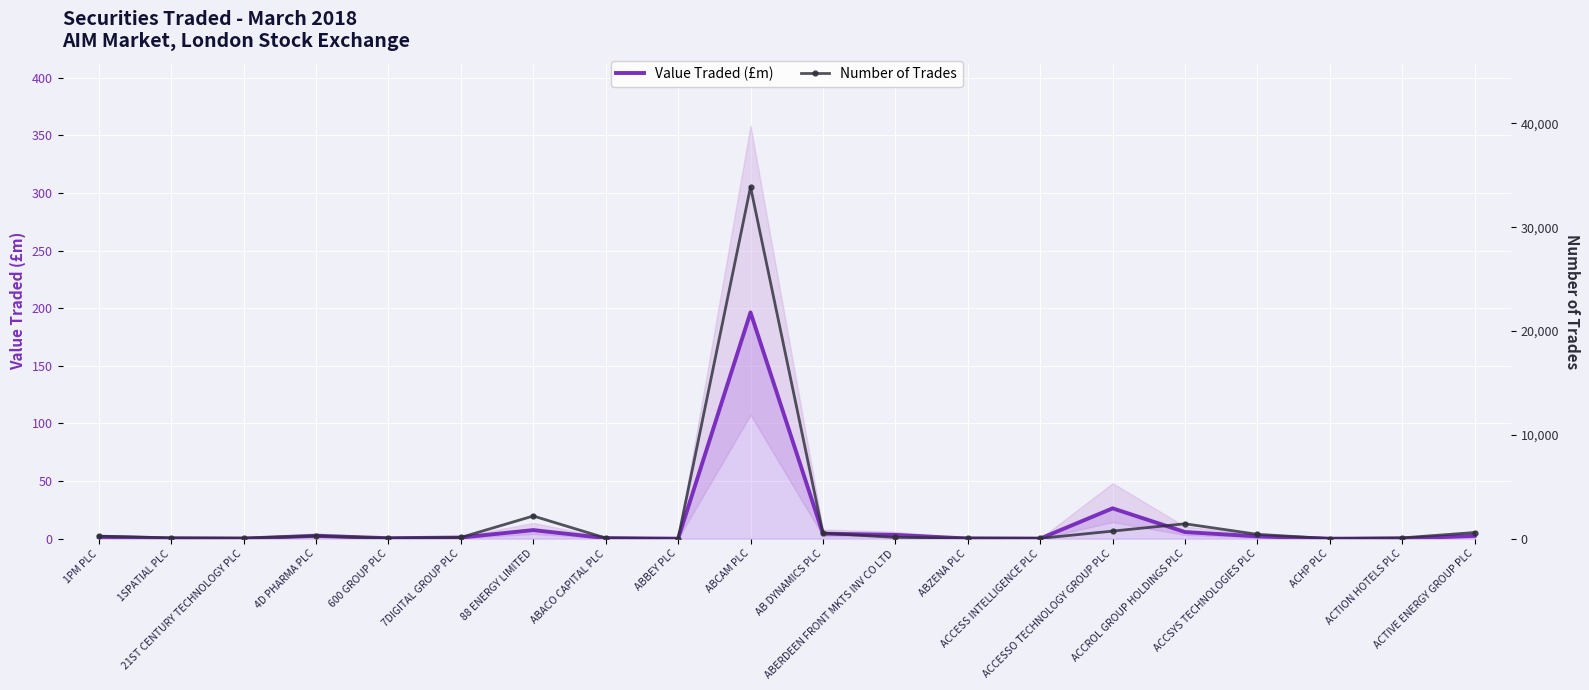

At which label is Value Traded (£m) closest to 98?

ACCESSO TECHNOLOGY GROUP PLC